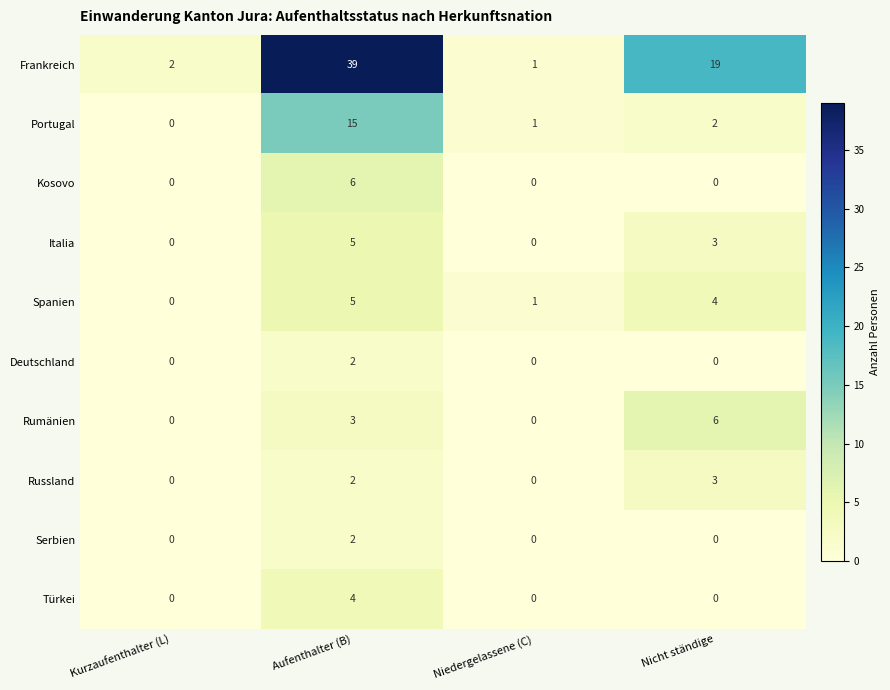

Count the number of data series in this chart.

10